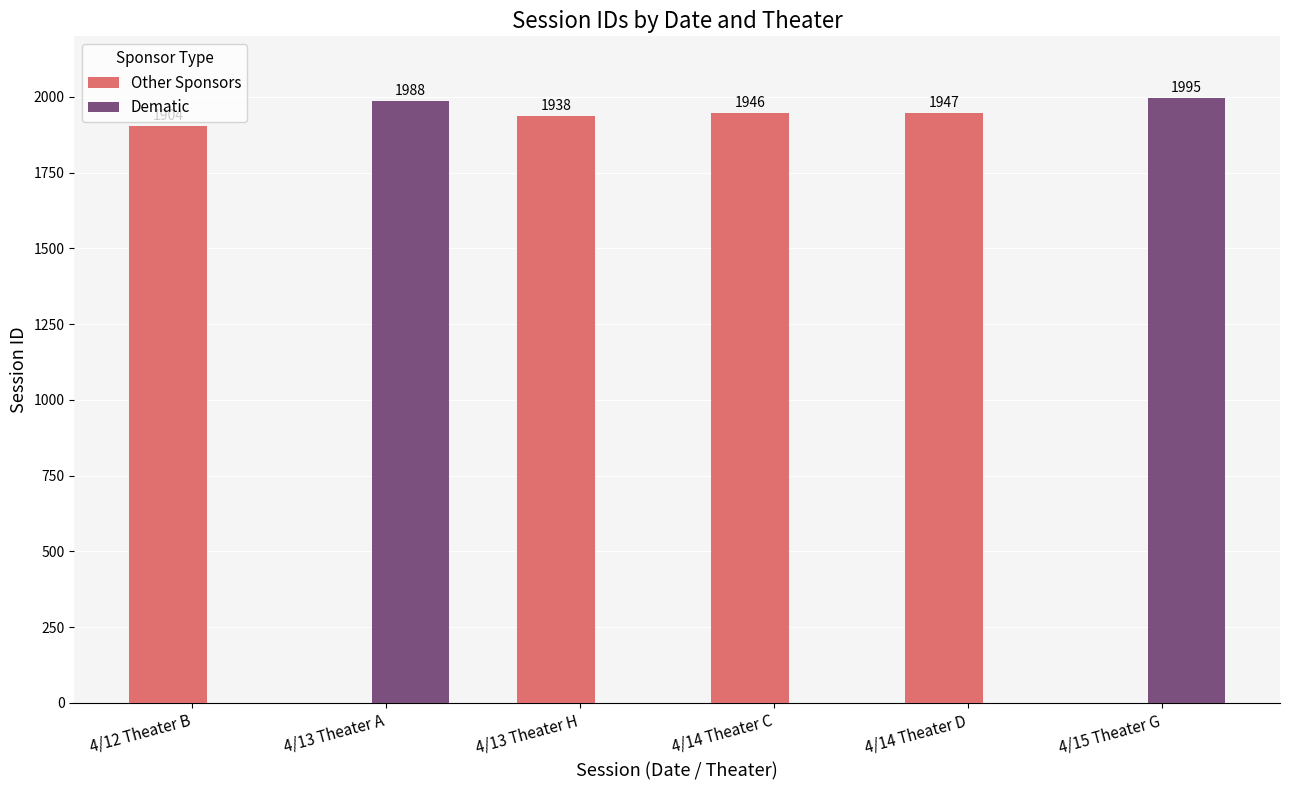

What is the sum of all Other Sponsors values?

7735